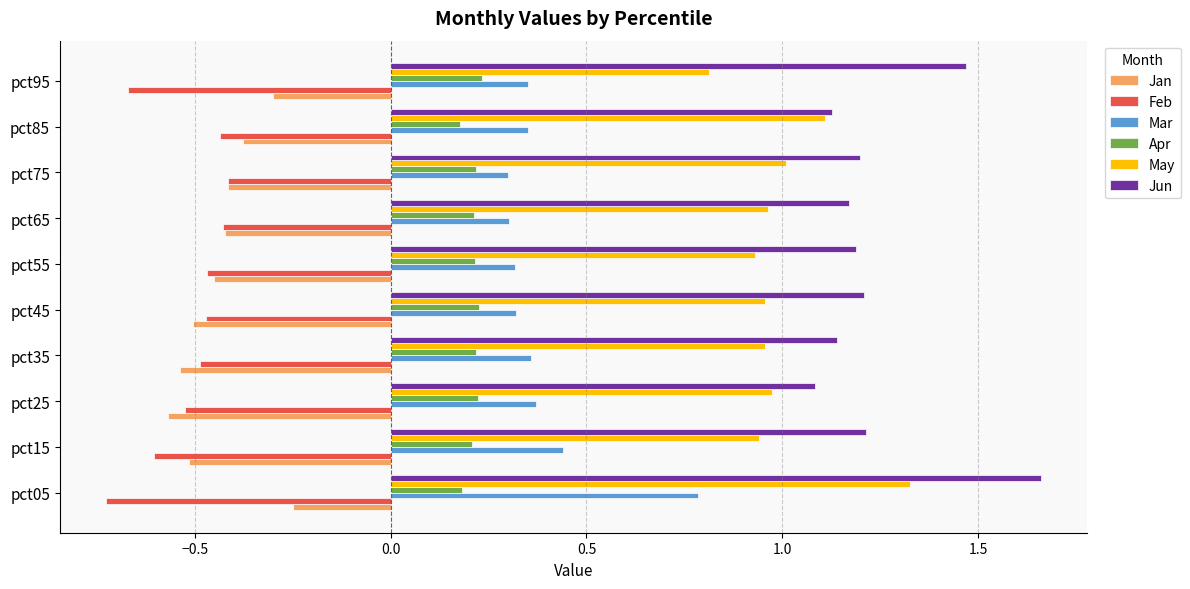

Which label corresponds to the smallest value in the chart?

pct05